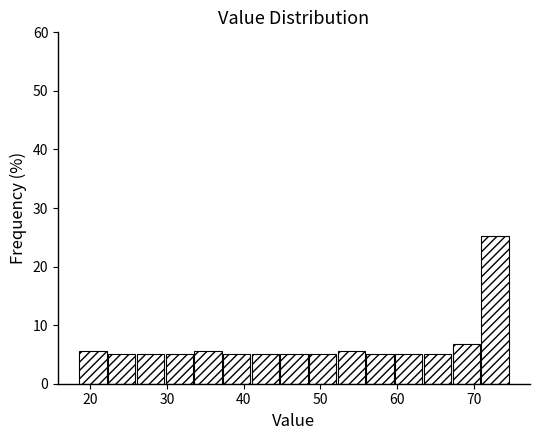

Read against the x-axis, roughly where is the centre of the tallest bar?

73